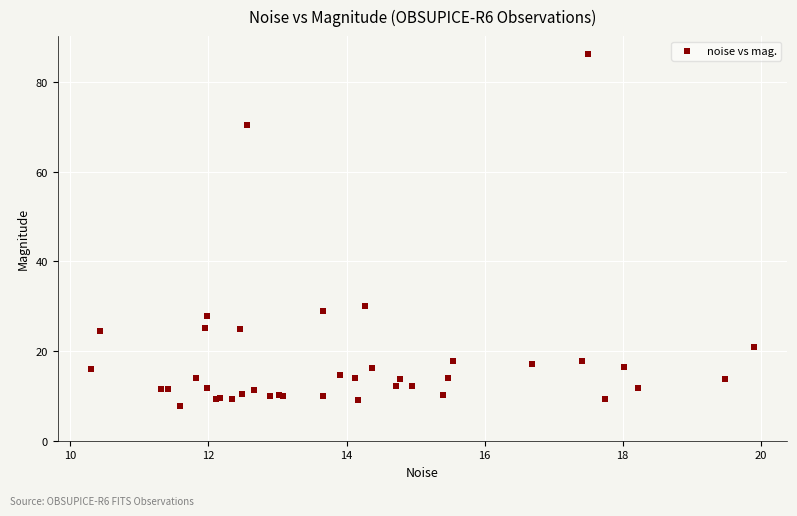

What Y value in the scatter plot is closest to 47?

30.2